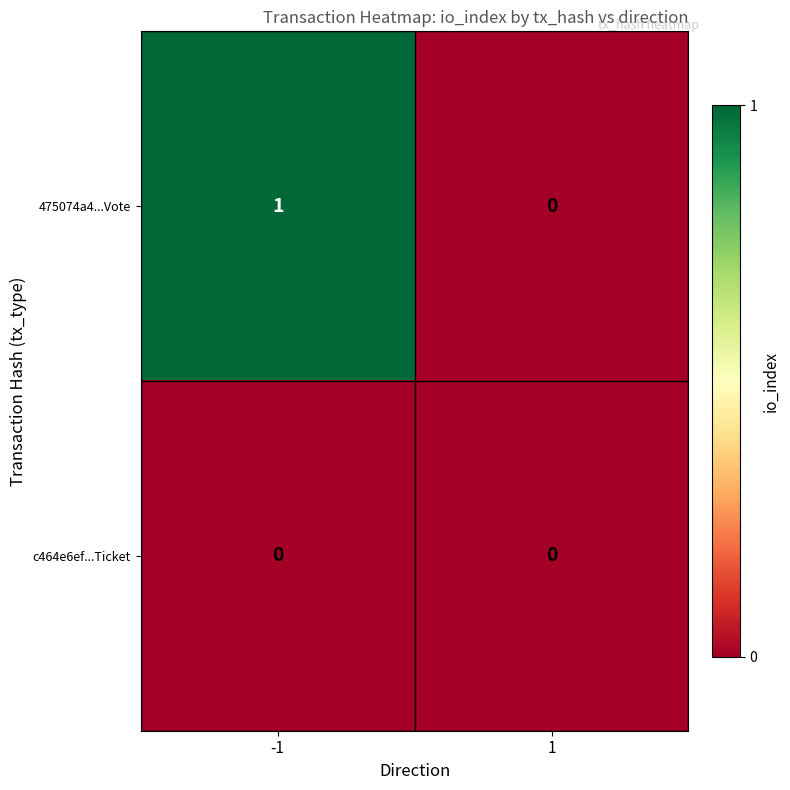

Which series has the largest range (max minus min)?

475074a4...Vote